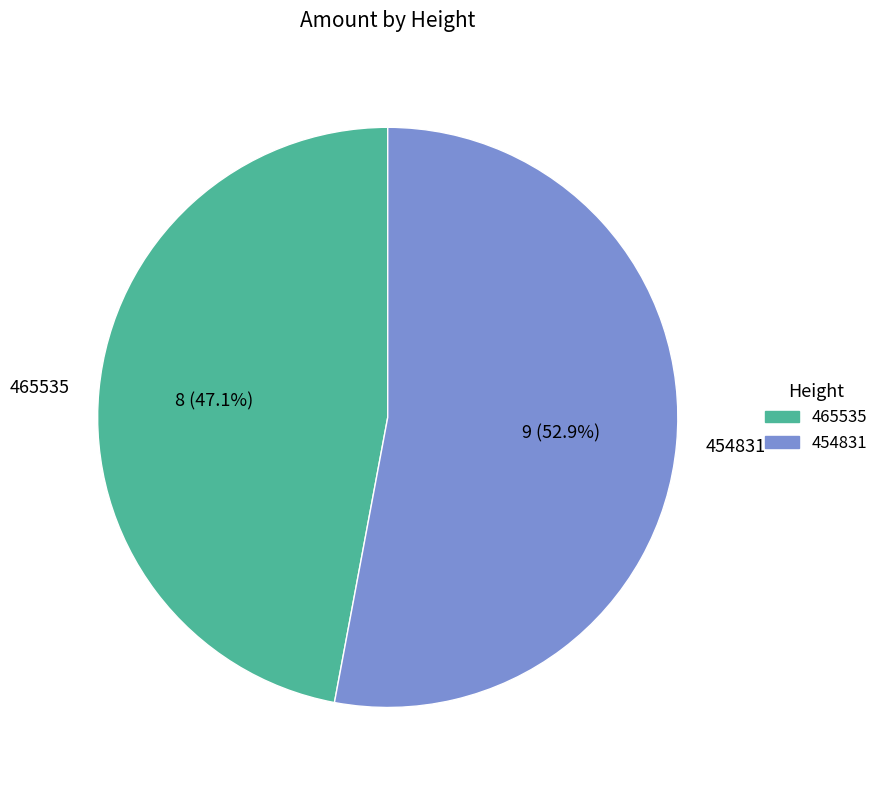

Which slice represents more than half of the pie?

454831